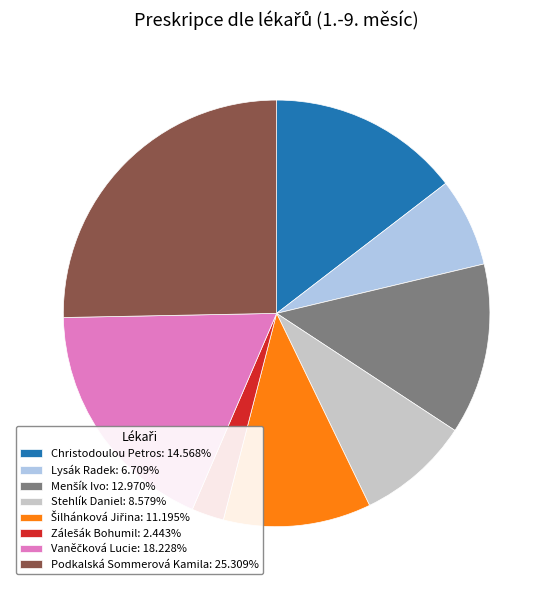

Is there any slice that represents more than half of the pie?

No